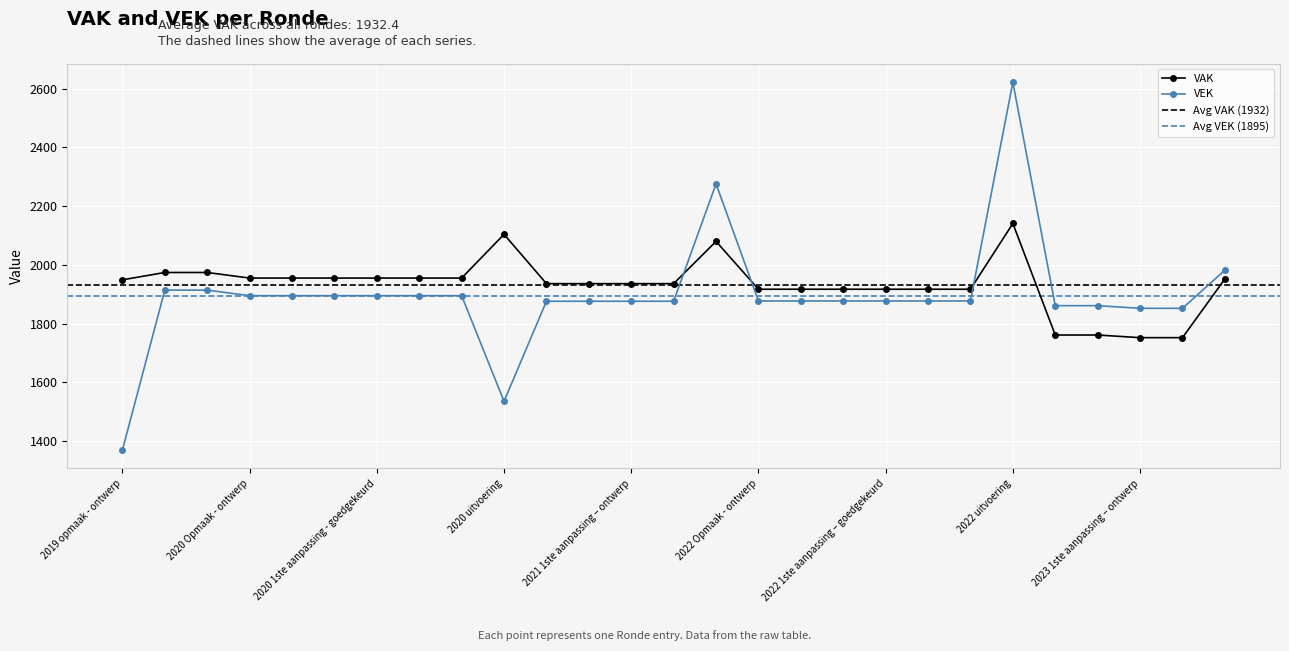

Rank the categories by VAK value from lowest to highest.

2023 1ste aanpassing – ontwerp, 2023 1ste aanpassing – goedgekeurd, 2023 Opmaak - ontwerp, 2023 Opmaak – goedgekeurd, 2022 Opmaak - ontwerp, 2022 Opmaak - goedgekeurd, 2022 1ste aanpassing – ontwerp, 2022 1ste aanpassing – goedgekeurd, 2022 2de aanpassing – ontwerp, 2022 2de aanpassing – goedgekeurd, 2021 Opmaak - ontwerp, 2021 Opmaak - goedgekeurd, 2021 1ste aanpassing – ontwerp, 2021 1ste aanpassing - goedgekeurd, 2019 opmaak - ontwerp, 2023 uitvoering, 2020 Opmaak - ontwerp, 2020 Opmaak - goedgekeurd, 2020 1ste aanpassing – ontwerp, 2020 1ste aanpassing - goedgekeurd, 2020 2de aanpassing - ontwerp, 2020 2de aanpassing - goedgekeurd, 2019 1ste aanpassing - ontwerp, 2019 1ste aanpassing – goedgekeurd, 2021 uitvoering, 2020 uitvoering, 2022 uitvoering